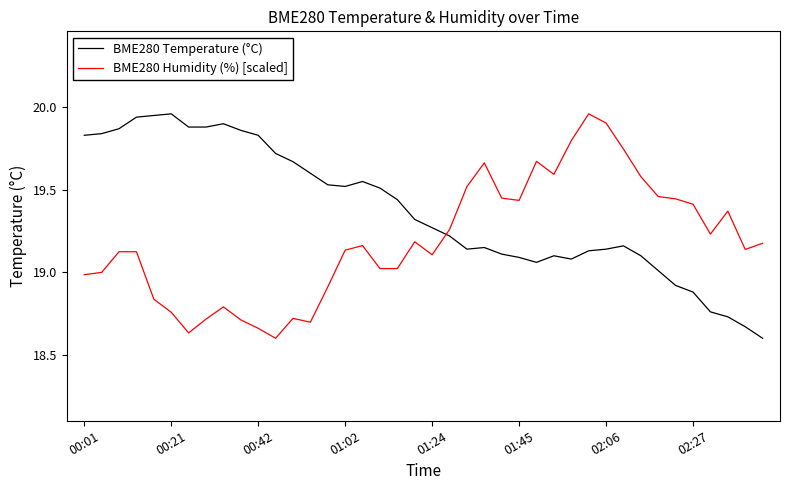

Rank the series by their average value, from highest to lowest.

BME280 Temperature (°C), BME280 Humidity (%) [scaled]